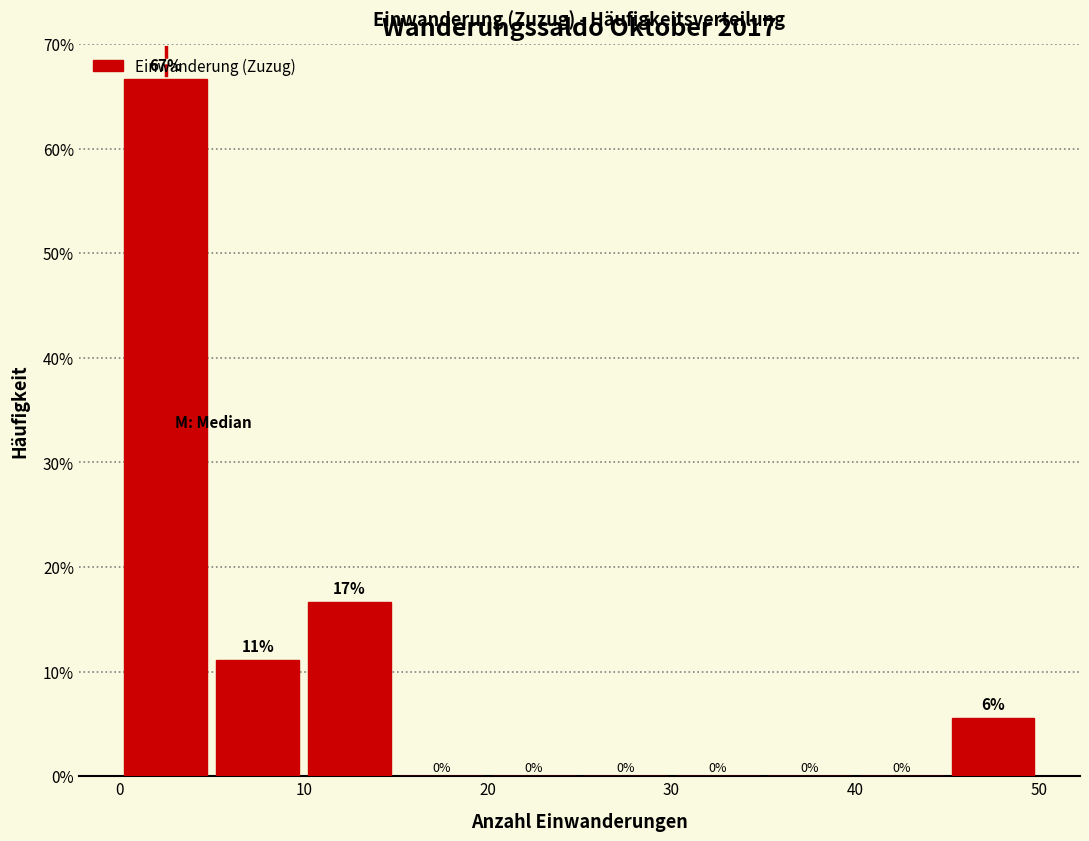

Which range on the x-axis has the tallest bar?

0 to 5